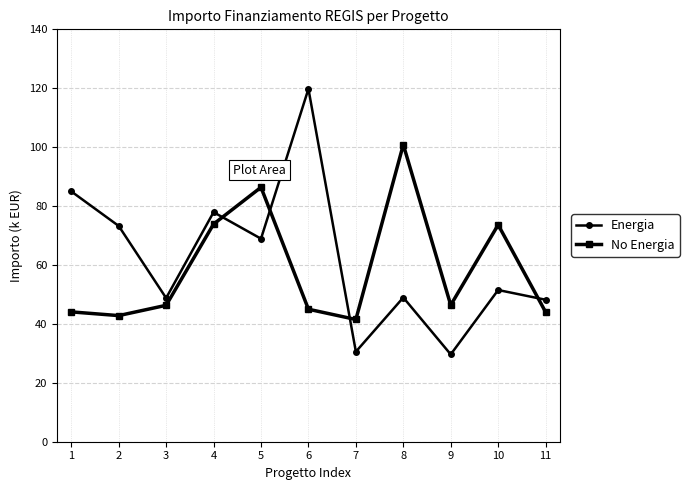

In No Energia, how many points are higher than both neighbors (excluding endpoints)?

3